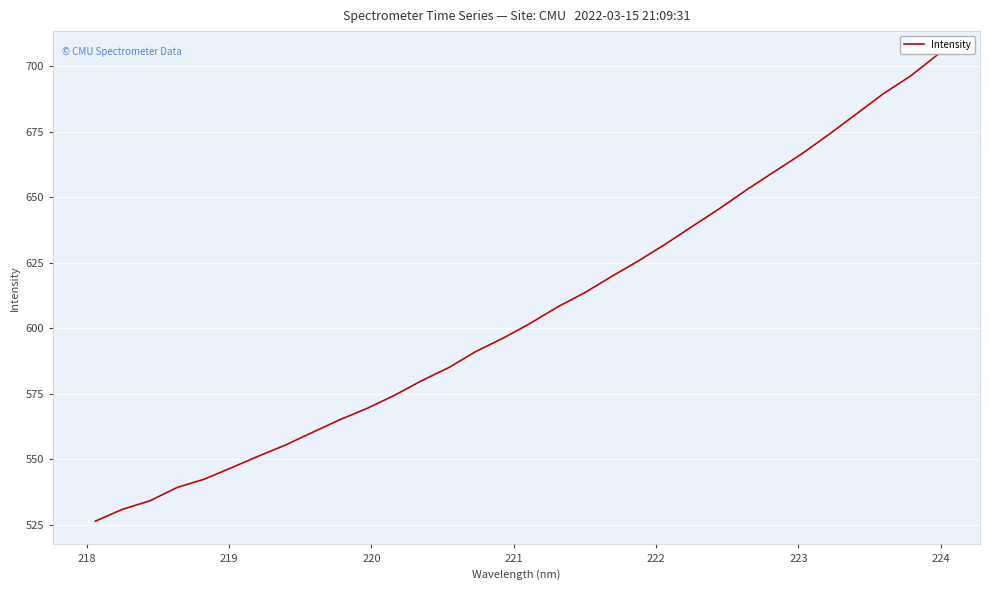

What is the greatest value displayed?

704.4